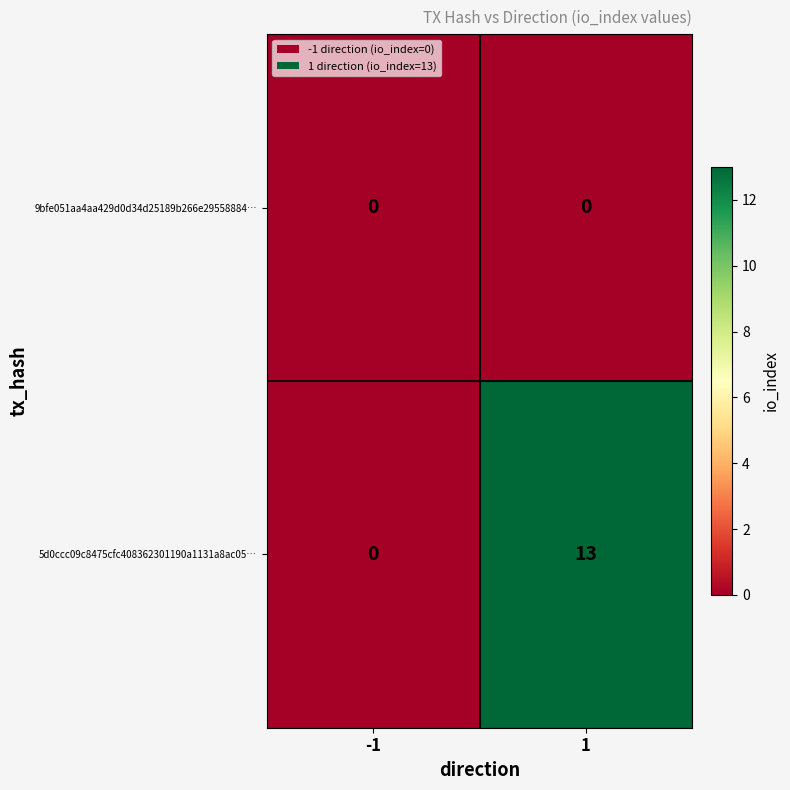

Between -1 and 1, which series saw the biggest shift?

5d0ccc09c8475cfc408362301190a1131a8ac05…